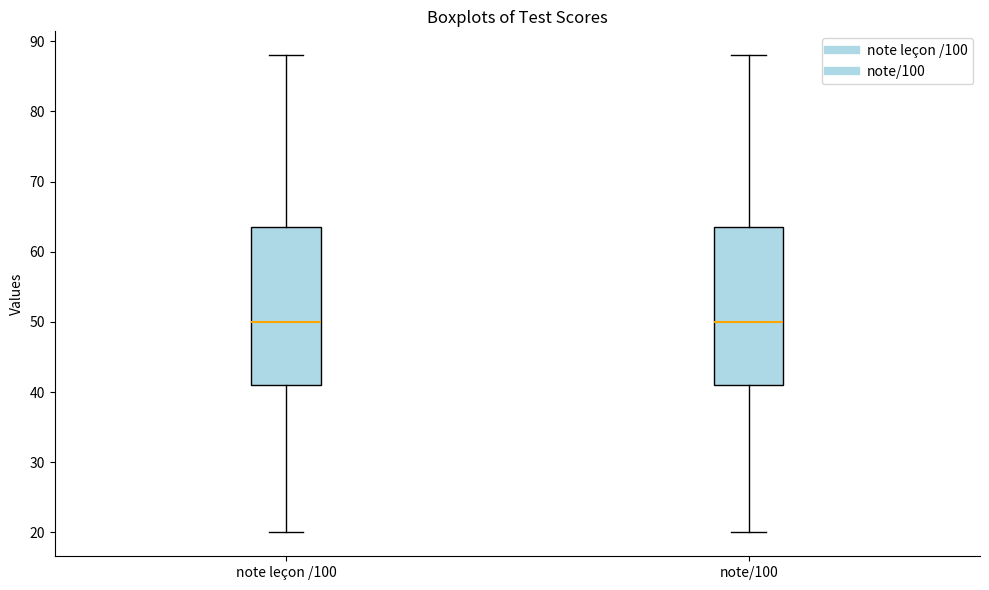

Reading left to right, read every box against the y-axis: the position of its median line, the range the box covers, and the ends of its whiskers. The values are not printed on the chart, so give them approximately, as read against the axis.

note leçon /100: median 50, box 41 to 64, whiskers 20 to 88
note/100: median 50, box 41 to 64, whiskers 20 to 88